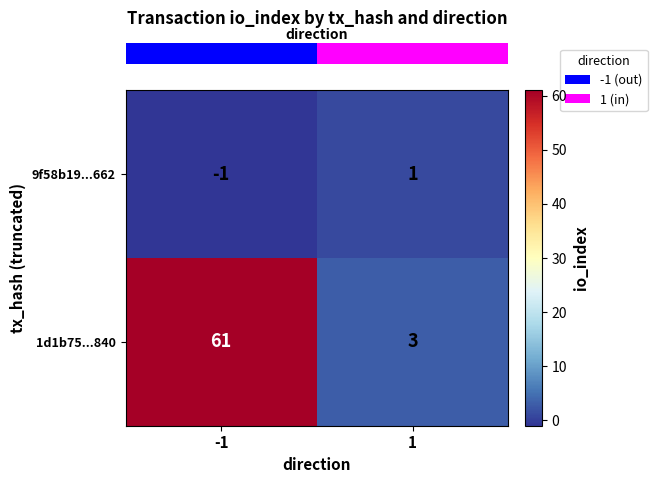

True or false: 9f58b19...662 has a value of -2 at -1.

False